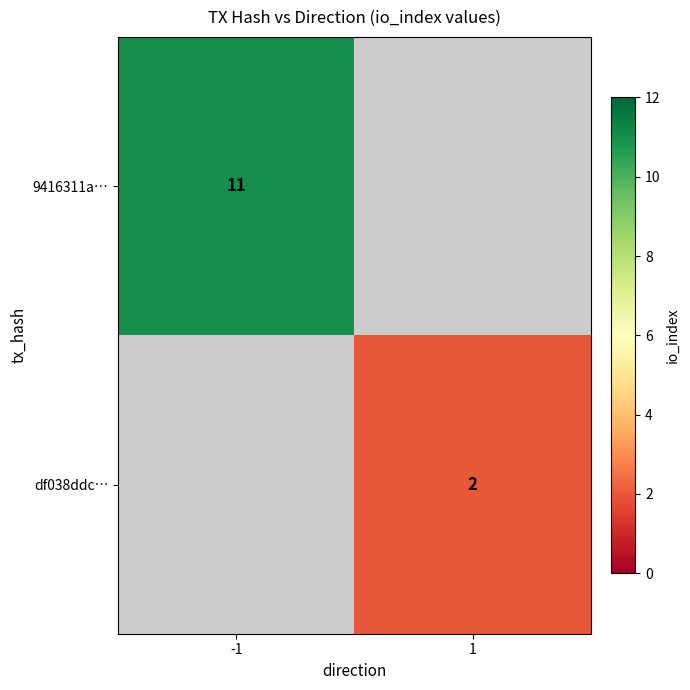

At which category does the chart reach its minimum across all series?

1